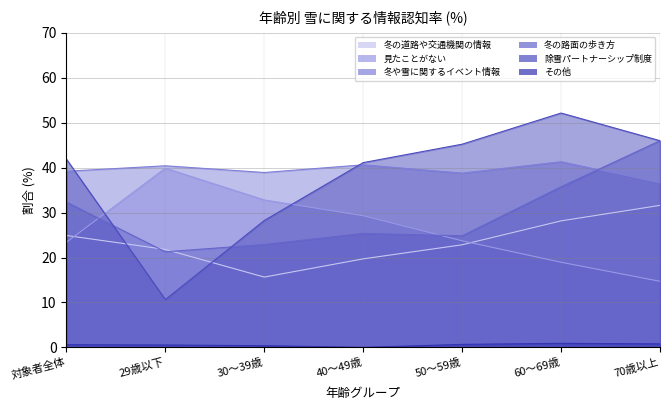

In その他, how many points are higher than both neighbors (excluding endpoints)?

1